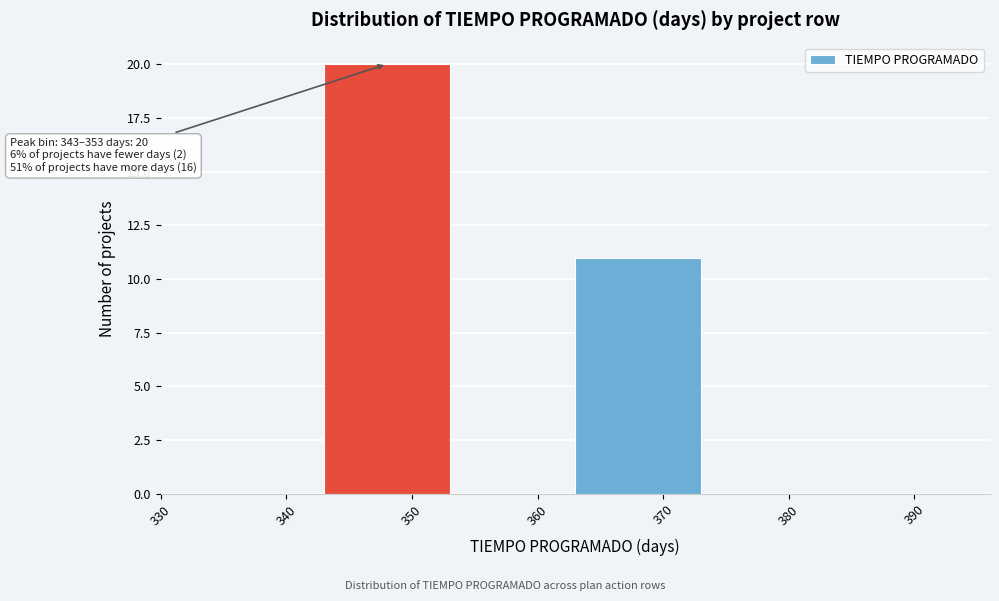

Over which range of the x-axis is the bar tallest?

343 to 353